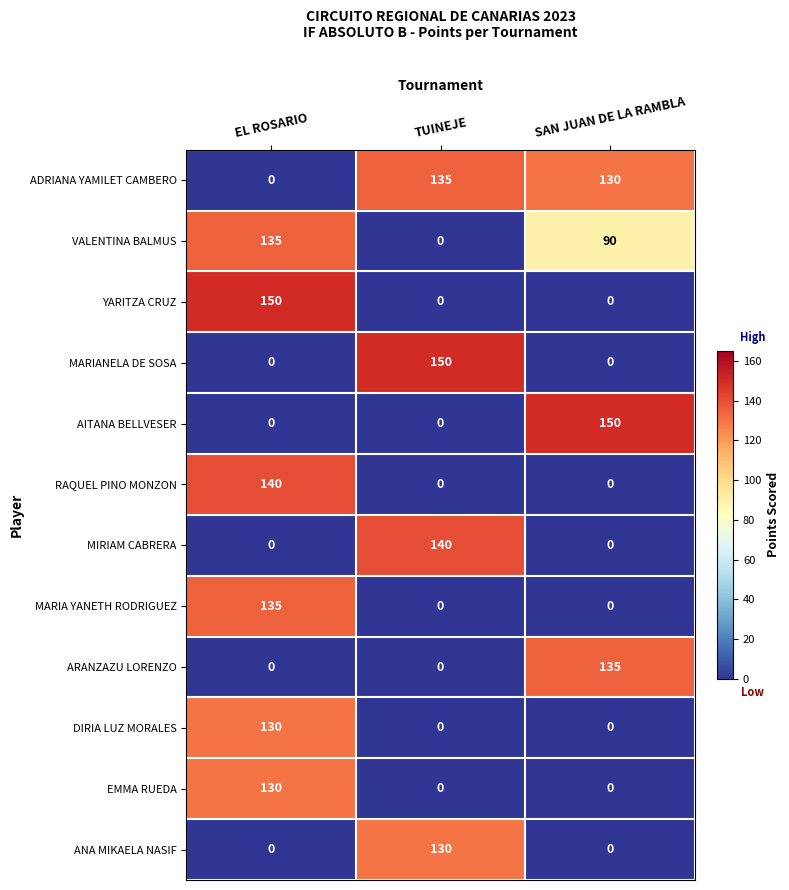

What is the average value of the MARIANELA DE SOSA series?

50